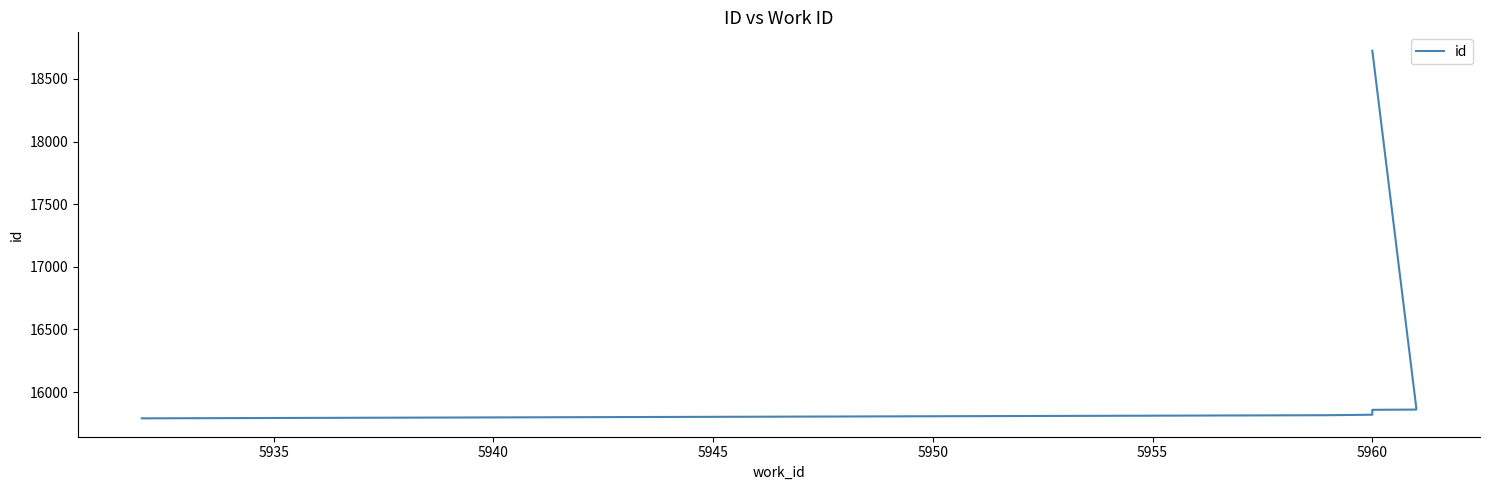

Does the chart have visible grid lines?

No